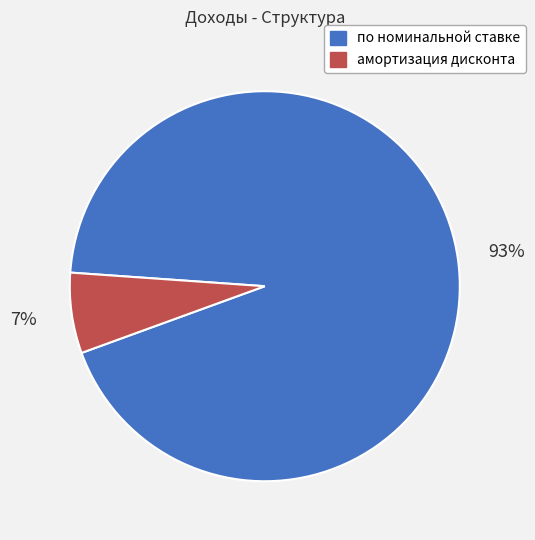

Which has a higher value, амортизация дисконта or по номинальной ставке?

по номинальной ставке